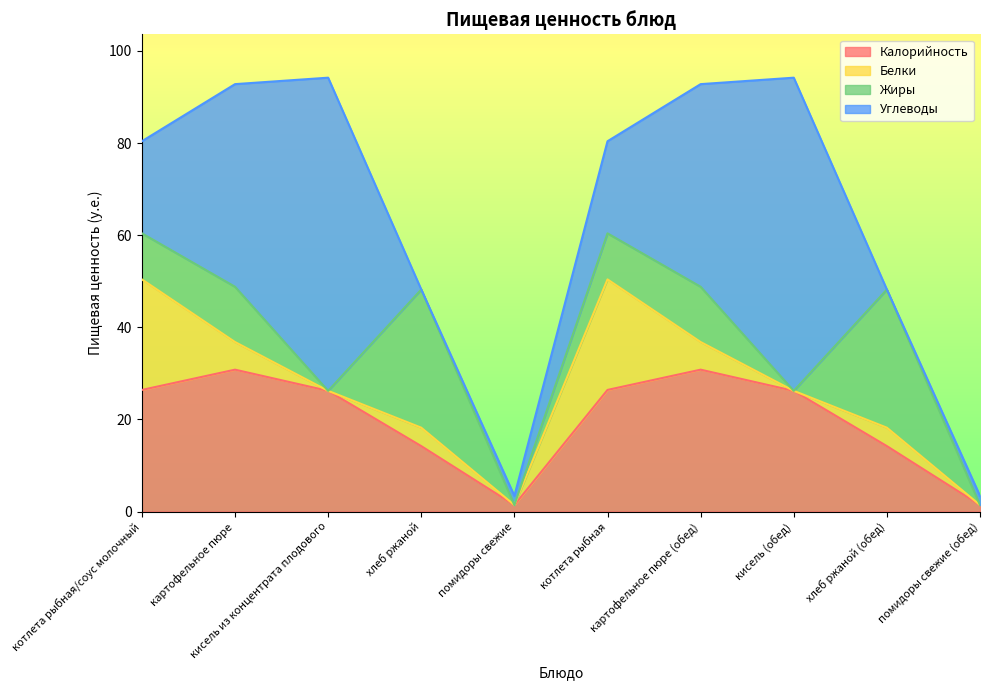

What is the total value across all series at котлета рыбная?

80.4